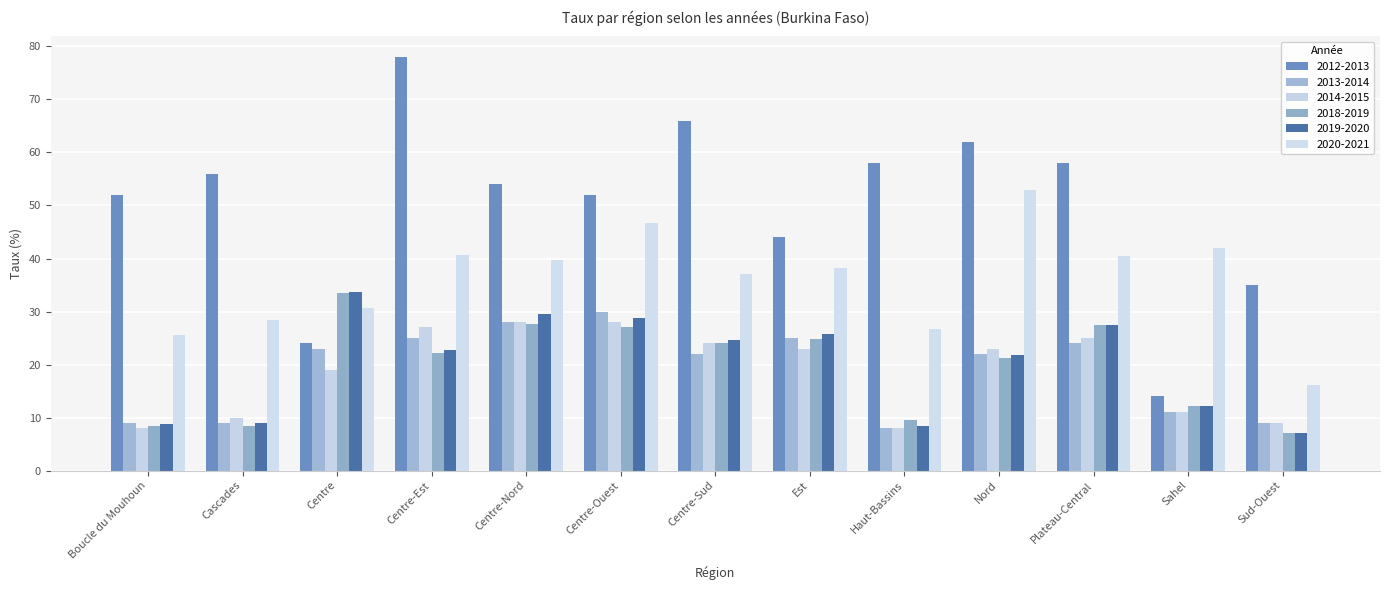

What is the label of the 11th bar from the left?

Plateau-Central